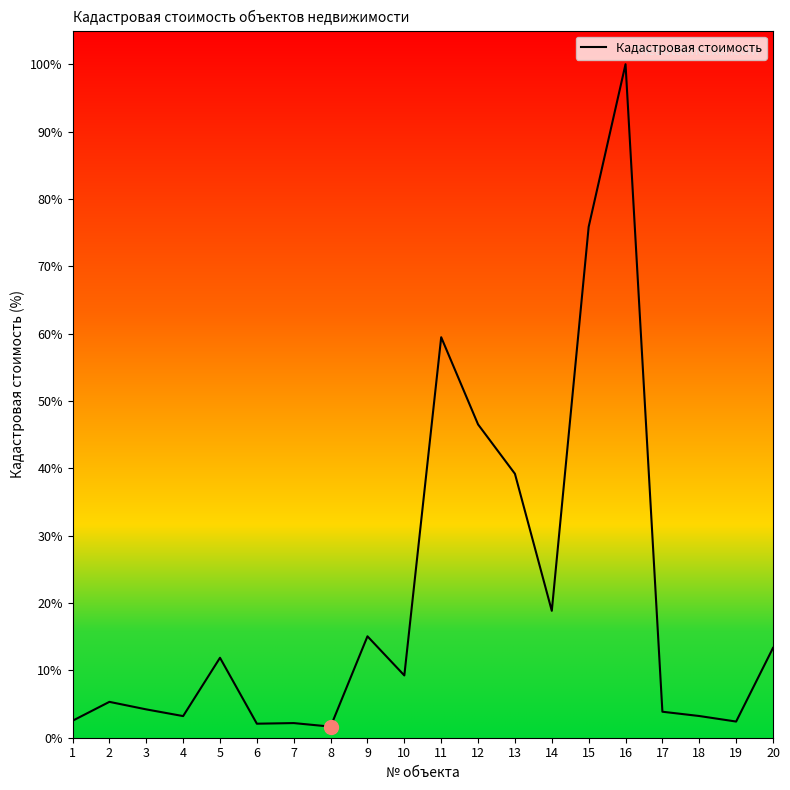

What is the ratio of the value at 10 to the value at 8?

5.6